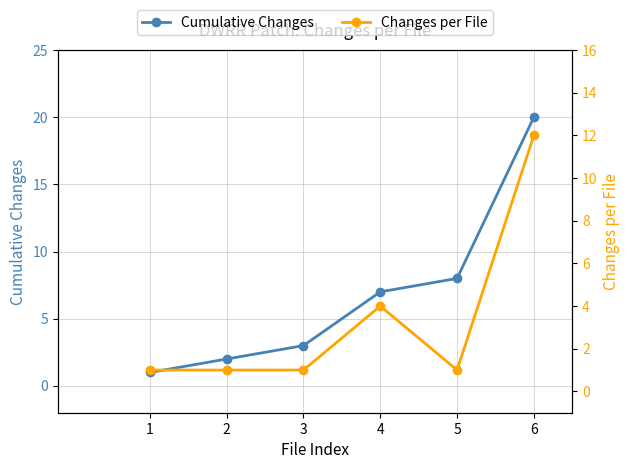

True or false: Changes per File has more than 0 interior local peaks.

True